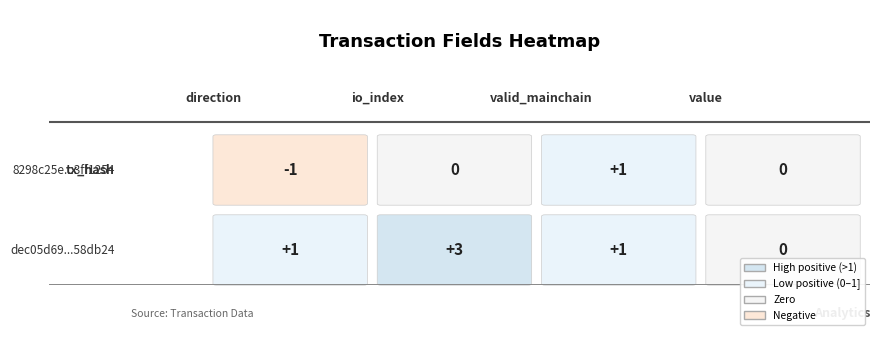

What is the lowest value of the 8298c25e245ad1dd3b018545de46580d3ff1254 series?

-1